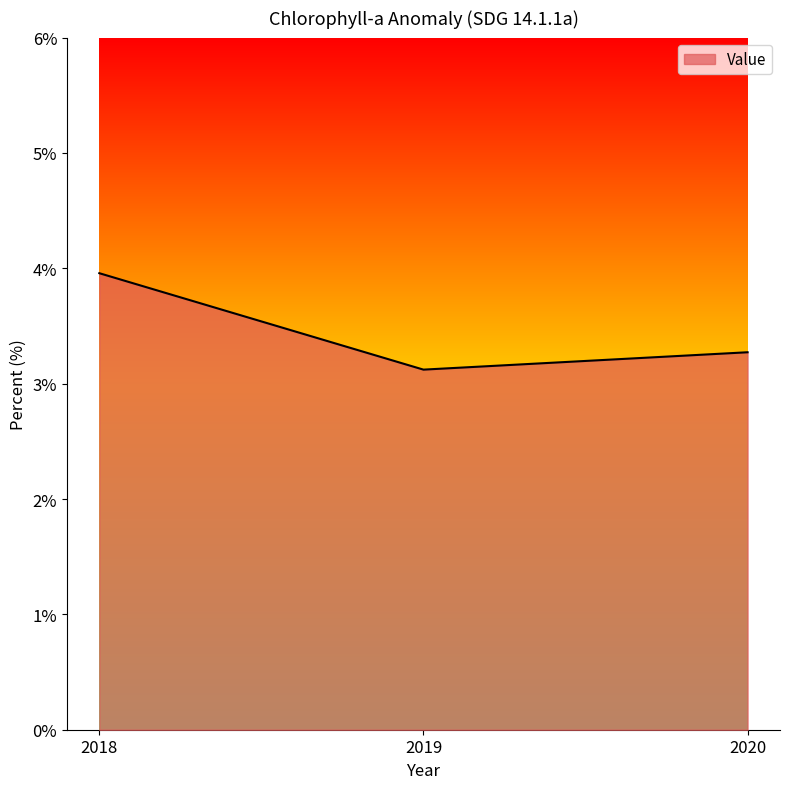

Between 2018 and 2019, which is larger?

2018